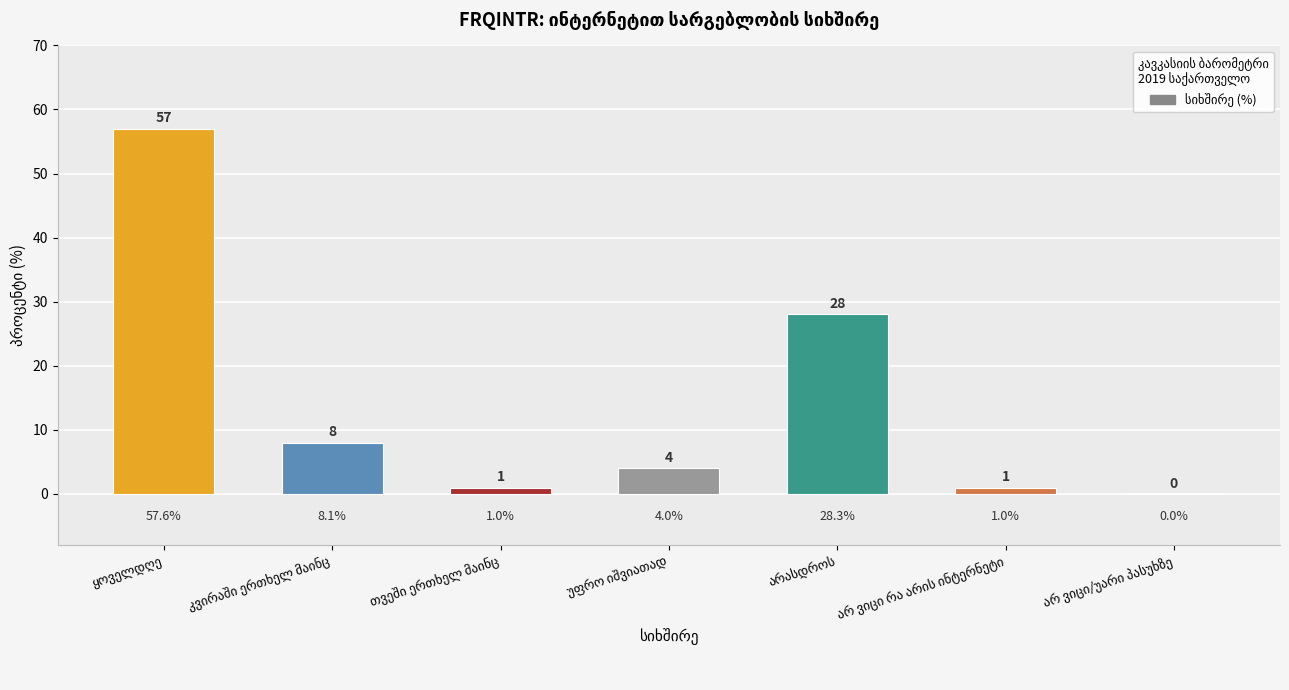

What is the maximum value shown in the chart?

57